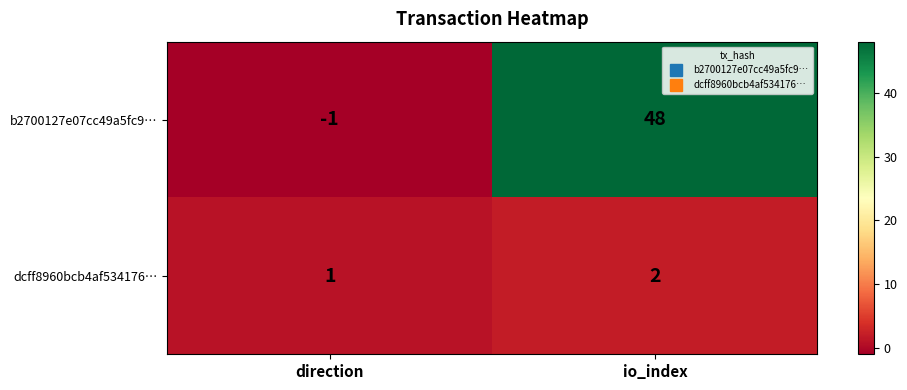

Which category has the highest value in the dcff8960bcb4af534176… series?

io_index